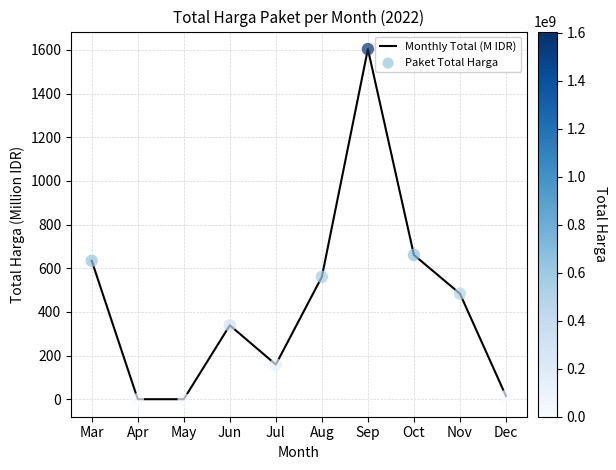

Between Oct and Dec, which is larger?

Oct